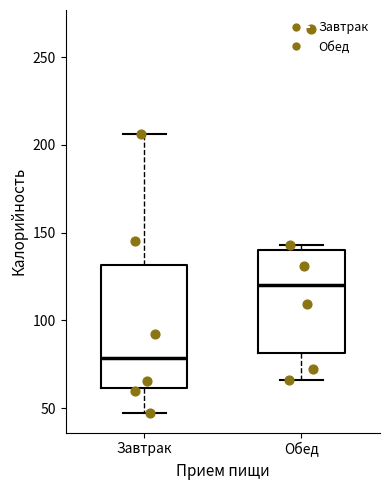

Reading left to right, read every box against the y-axis: the position of its median line, the range the box covers, and the ends of its whiskers. The values are not printed on the chart, so give them approximately, as read against the axis.

Завтрак: median 80, box 60 to 130, whiskers 45 to 205
Обед: median 120, box 80 to 140, whiskers 65 to 145